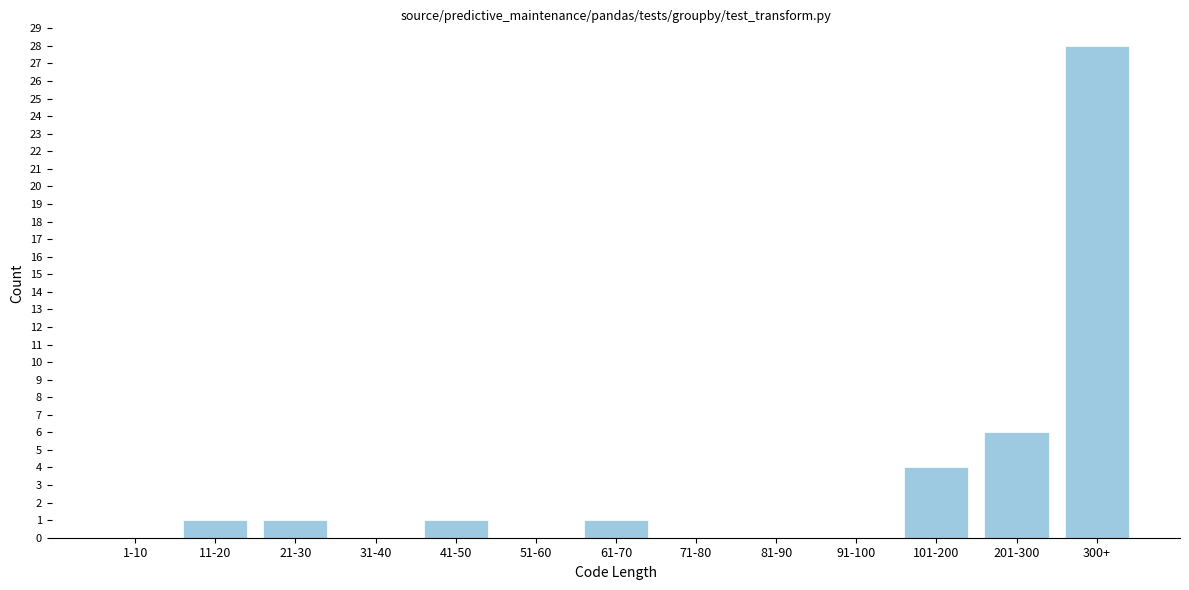

Reading right to left, transcribe all the data shown in this chart.

300+=28	201-300=6	101-200=4	91-100=0	81-90=0	71-80=0	61-70=1	51-60=0	41-50=1	31-40=0	21-30=1	11-20=1	1-10=0